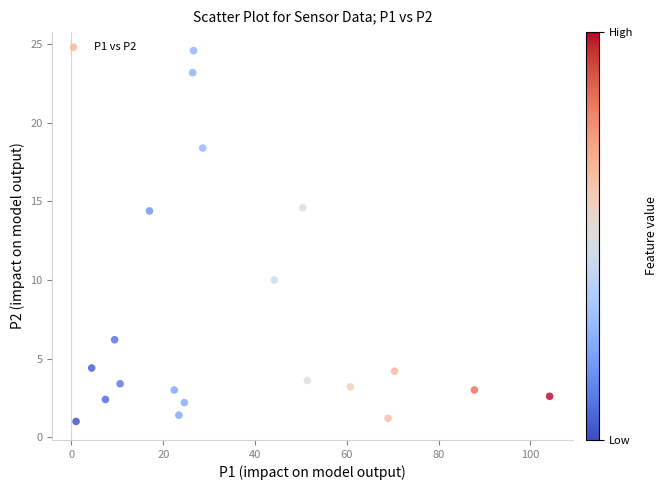

What Y value in the scatter plot is closest to 12?

10.0